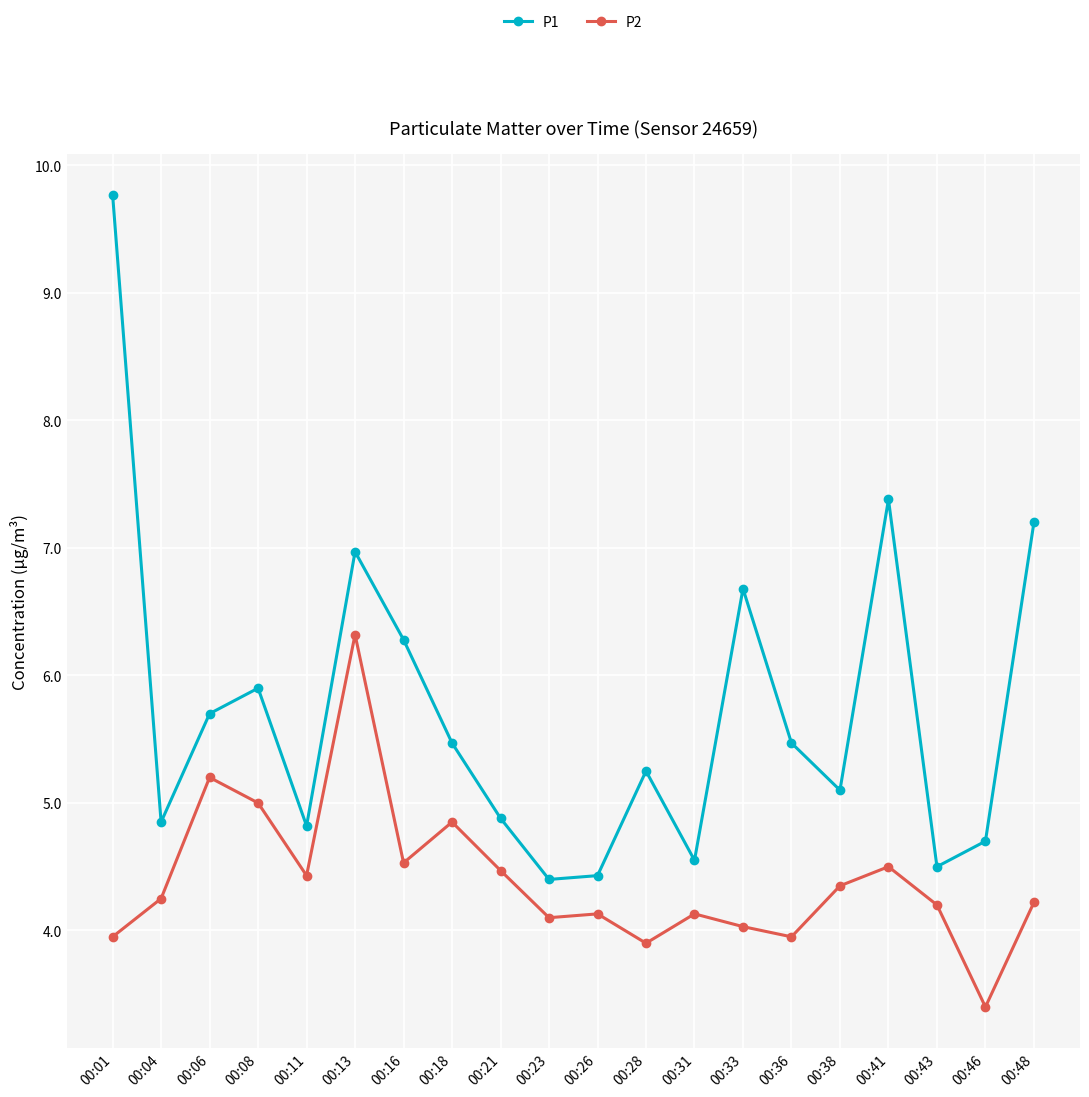

Does the chart have visible grid lines?

Yes